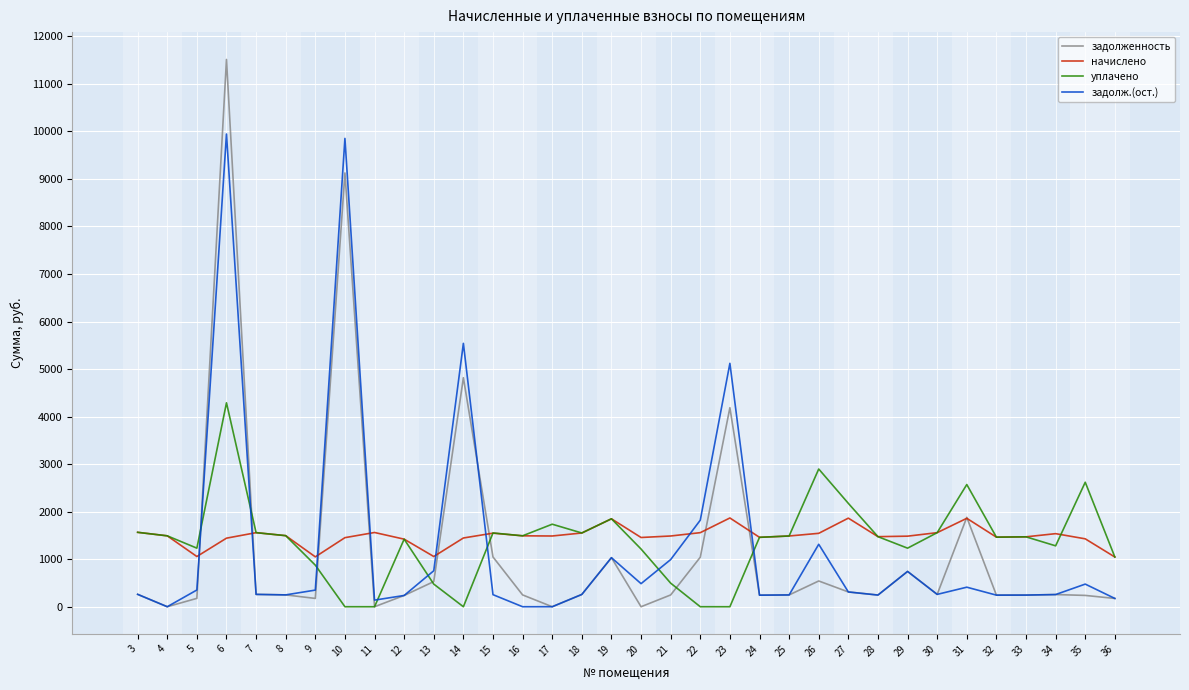

What is the difference between the maximum and minimum values in the уплачено series?

4290.0